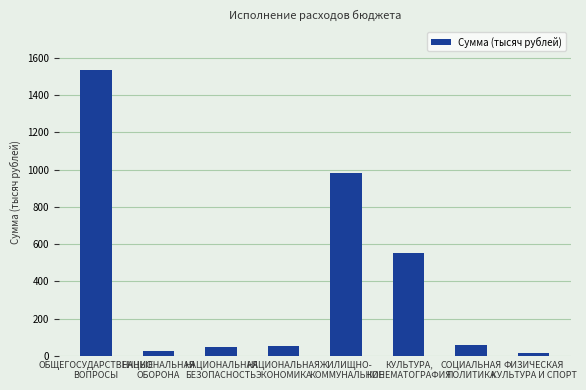

What is the difference between the maximum and minimum values?

1519.9